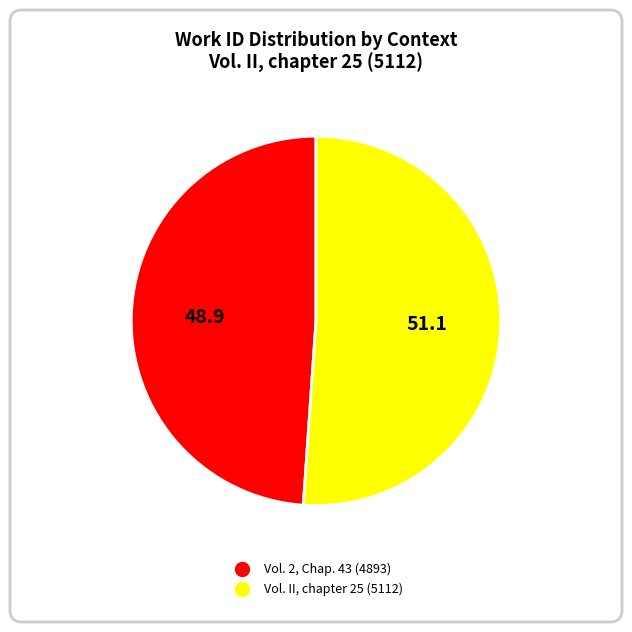

True or false: Vol. 2, Chap. 43 accounts for 41% of the total.

False